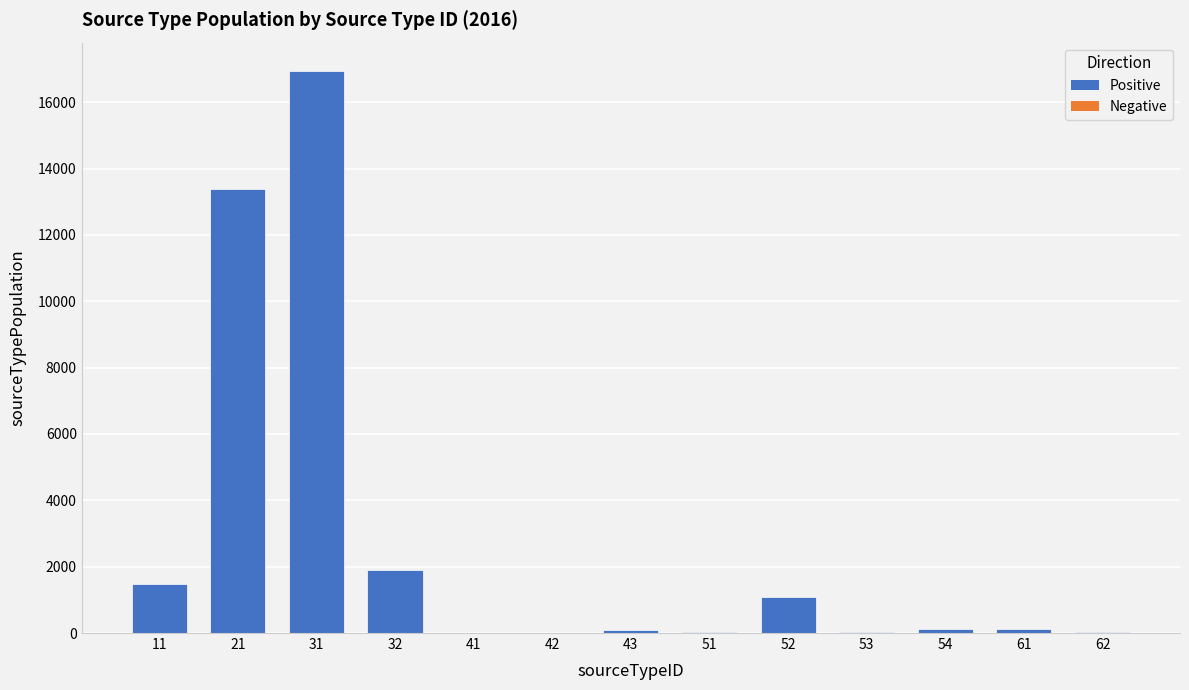

What is the greatest value displayed?

16950.1